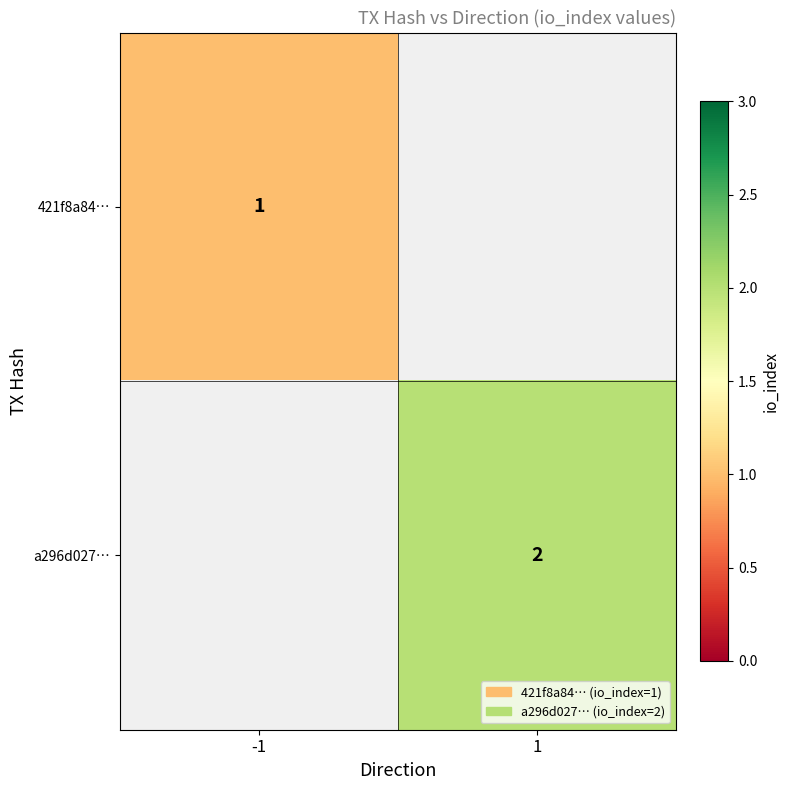

True or false: 421f8a84… has a value of 0 at -1.

False